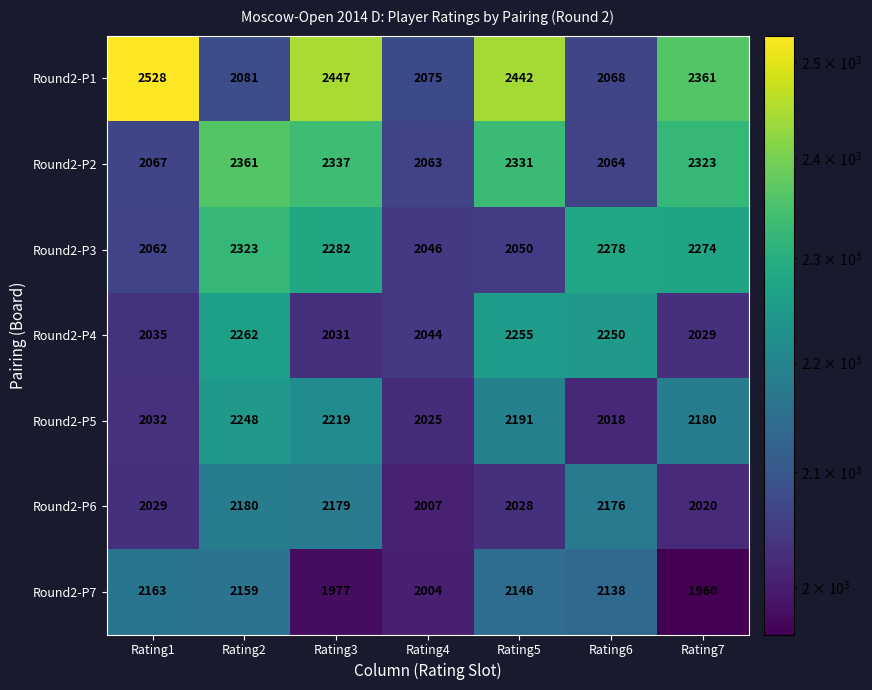

At which category is the sum across all series the highest?

Rating2